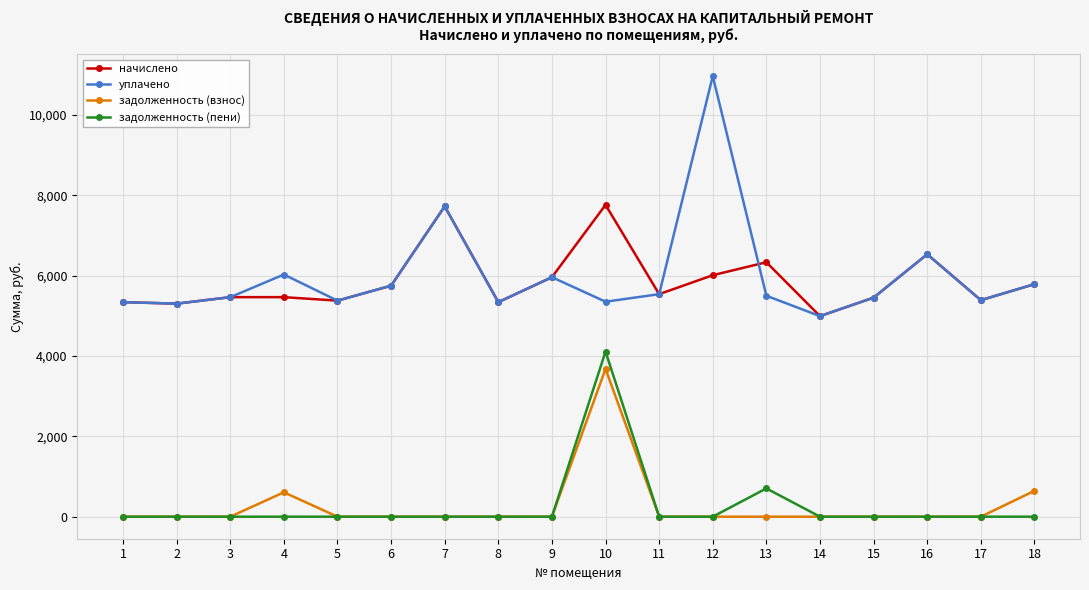

Between 2 and 10, which series saw the biggest shift?

задолженность (пени)